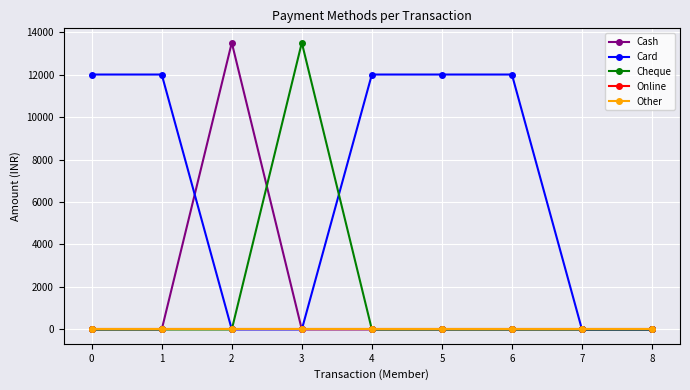

True or false: Online and Other cross at least once.

False